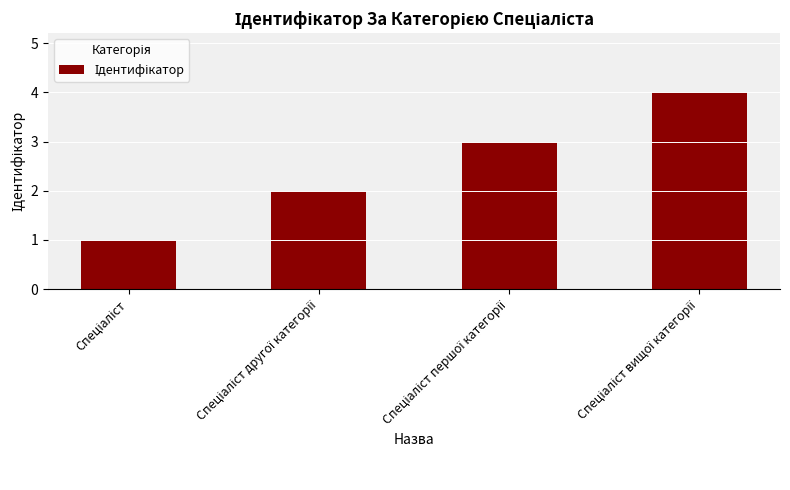

What is the greatest value displayed?

4